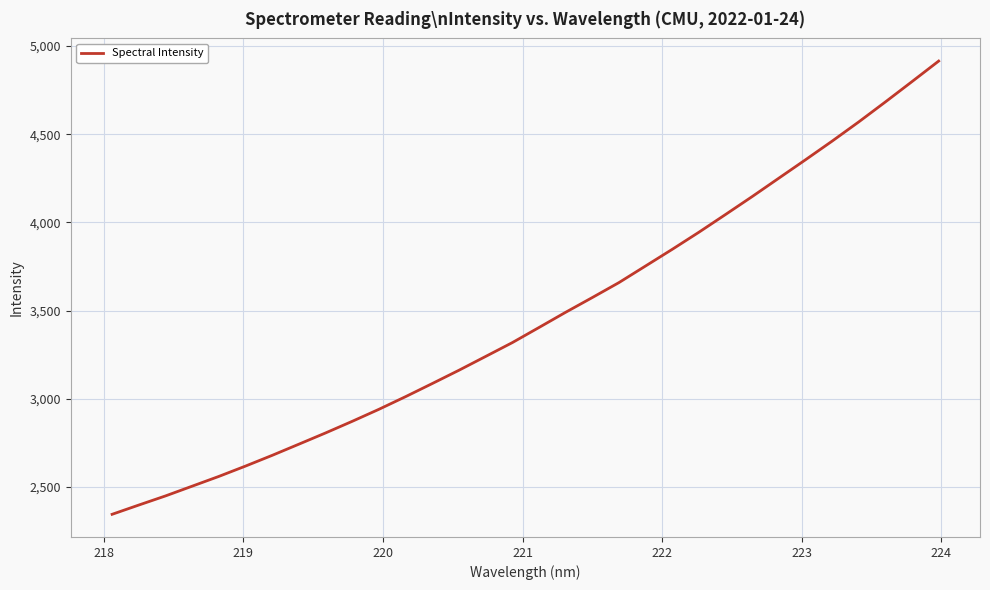

What is the greatest value displayed?

4915.2